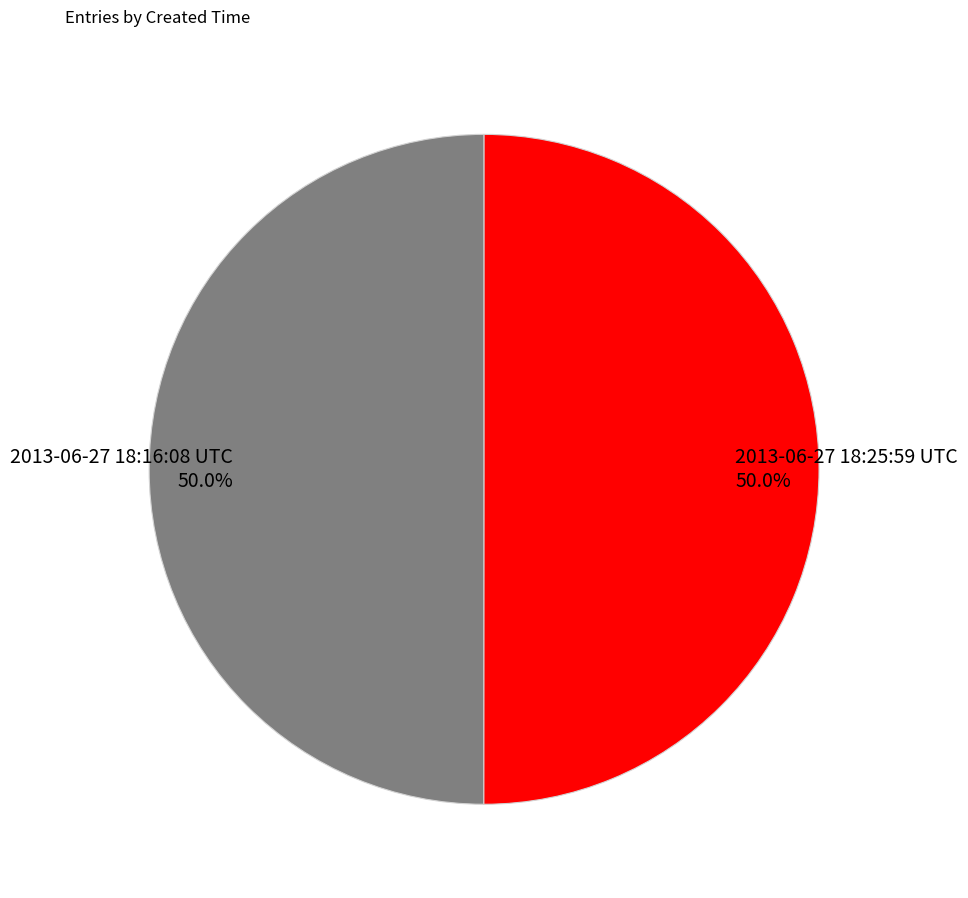

What percentage do 2013-06-27 18:16:08 UTC and 2013-06-27 18:25:59 UTC together represent?

100.0%